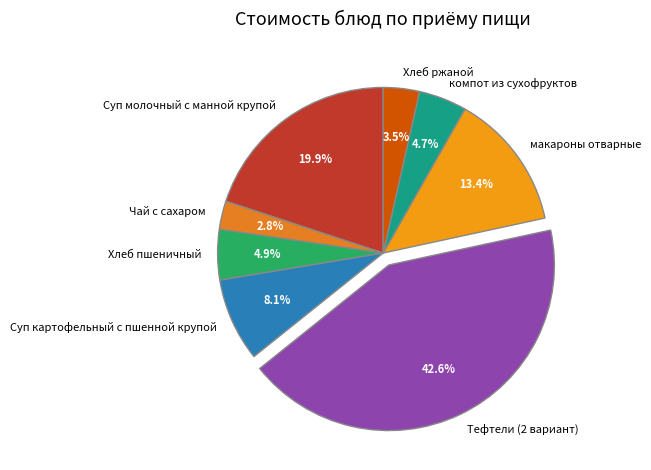

To the nearest percent, what percentage of the pie is макароны отварные?

13%